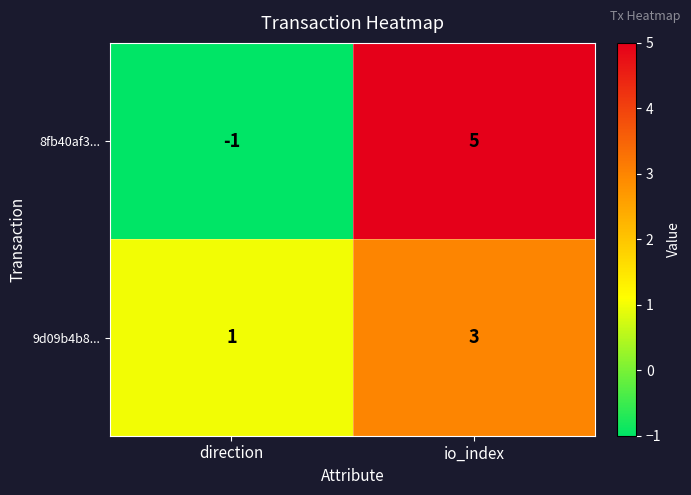

What is the spread (max minus min) of values at direction?

2